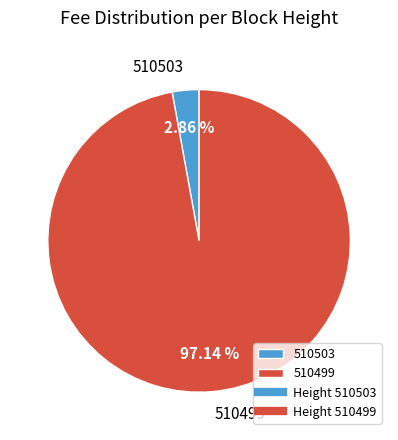

What is the largest slice in the pie chart?

510499